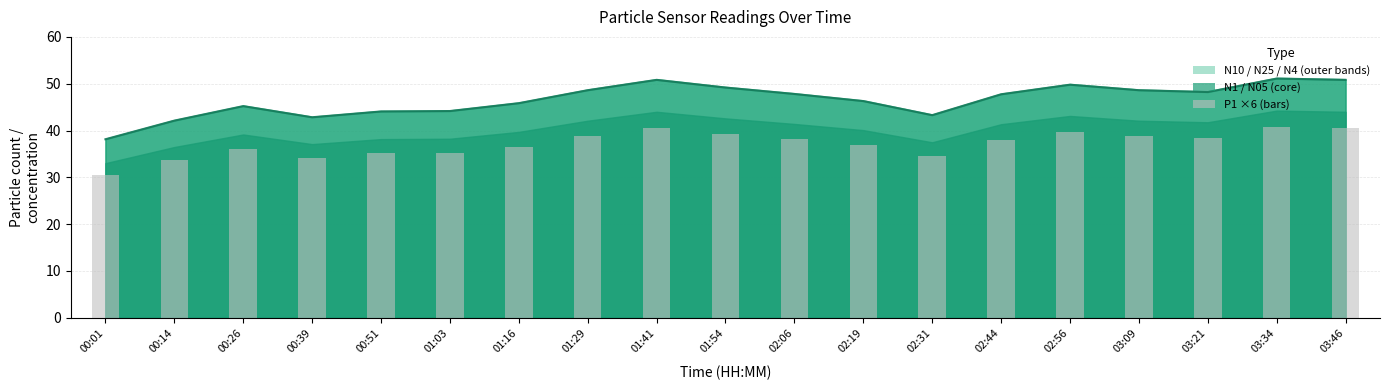

What is the ratio of the value at 01:41 to the value at 03:34?

1.0